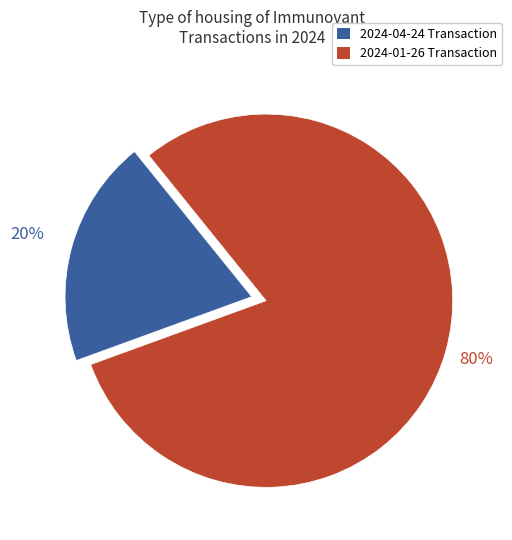

Is there any slice that represents more than half of the pie?

Yes